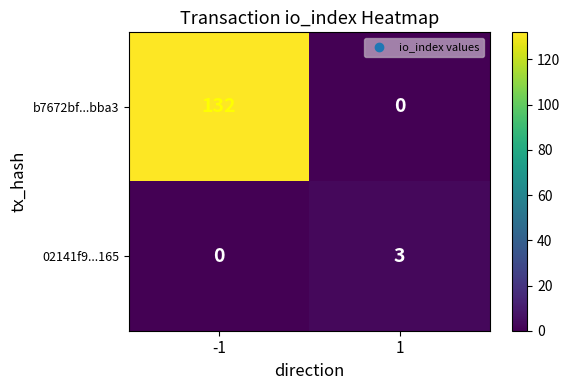

The value of b7672bf...bba3 at -1 is 191. True or false?

False